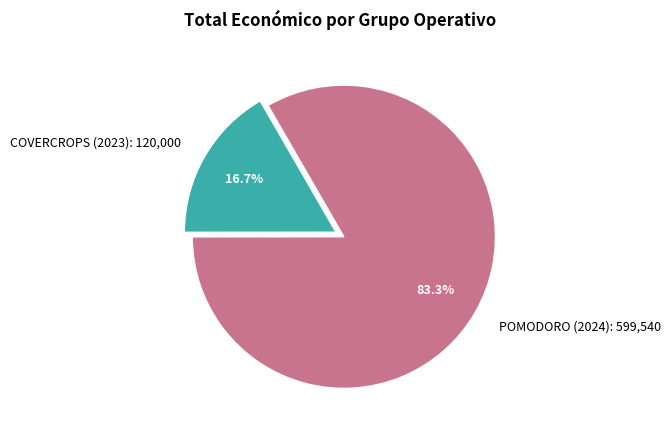

To the nearest percent, what percentage of the pie is COVERCROPS (2023)?

17%